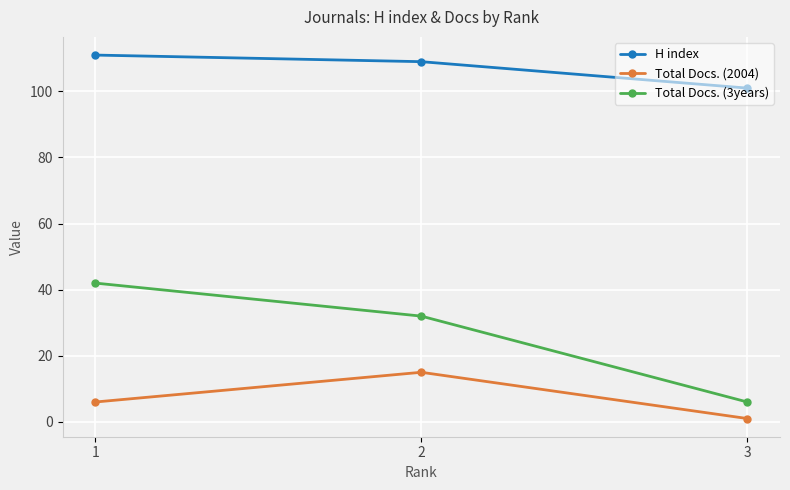

At which label is Total Docs. (2004) closest to 8?

1